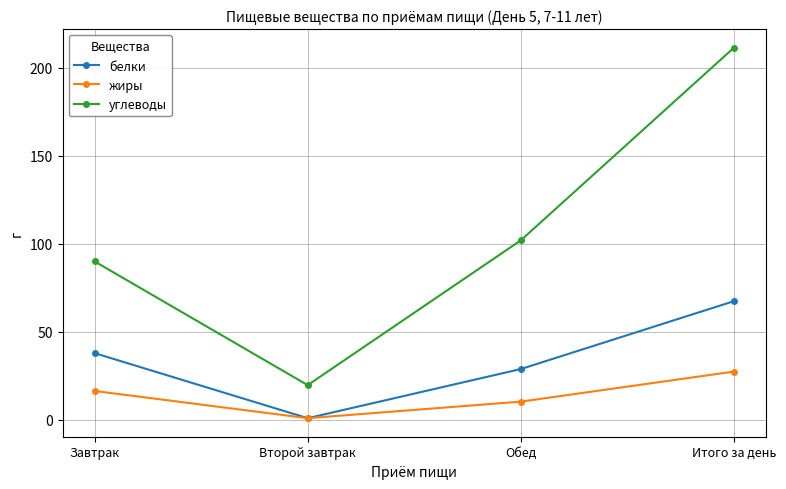

Reading left to right, extract all data points from this chart.

белки: Завтрак=37.8	Второй завтрак=0.8	Обед=28.8	Итого за день=67.4
жиры: Завтрак=16.3	Второй завтрак=0.8	Обед=10.2	Итого за день=27.3
углеводы: Завтрак=90.0	Второй завтрак=19.6	Обед=102.0	Итого за день=211.6